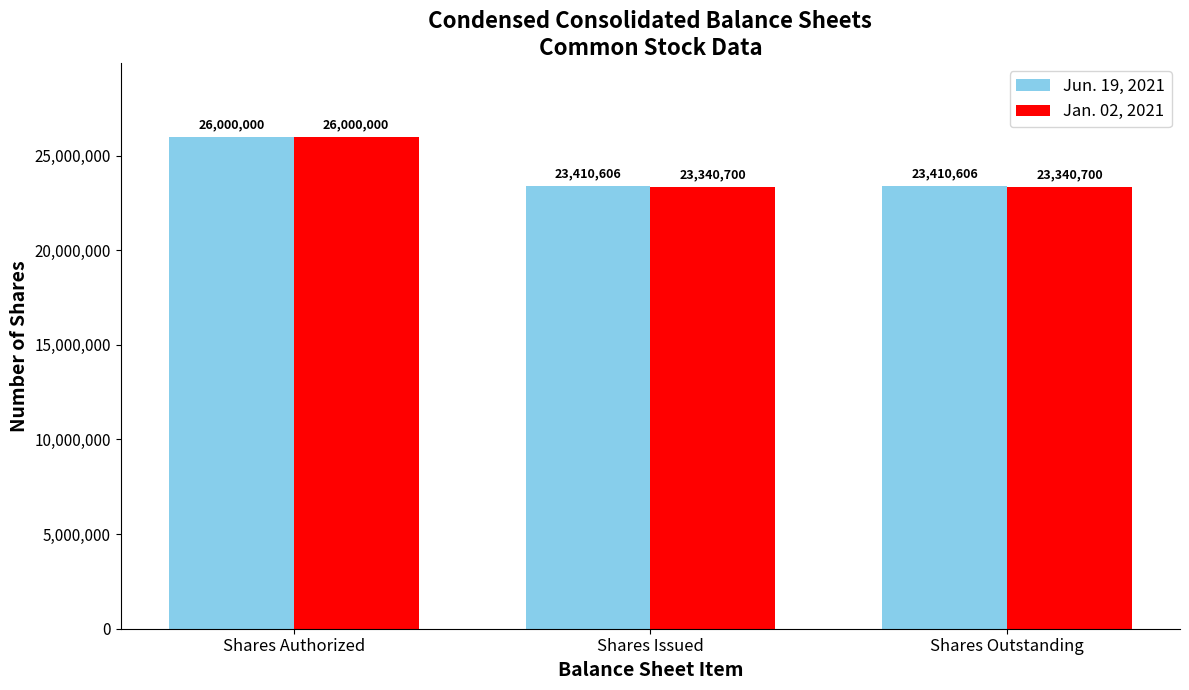

Rank the series by their average value, from highest to lowest.

Jun. 19, 2021, Jan. 02, 2021